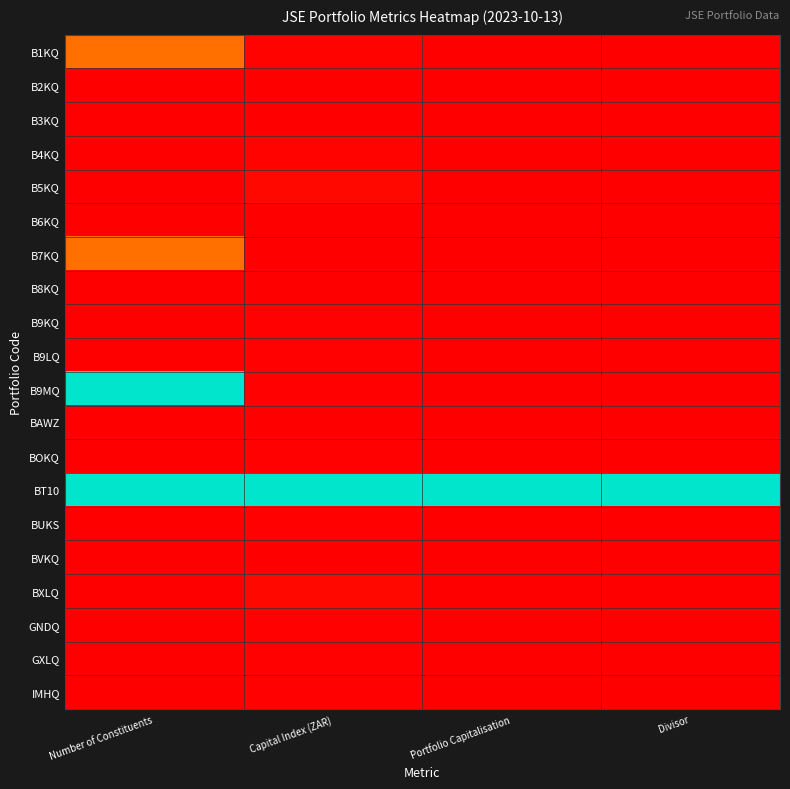

What is the total value across all series at Capital Index (ZAR)?

1.1